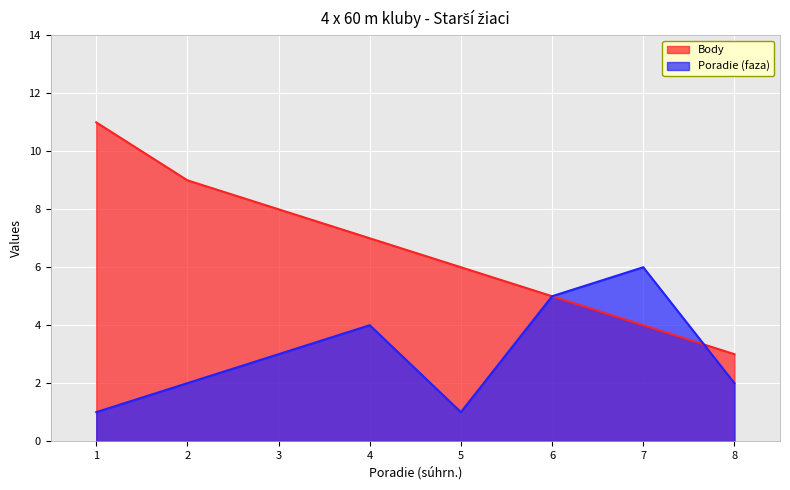

Which series ends up on top after the final intersection of Body and Poradie (faza)?

Body